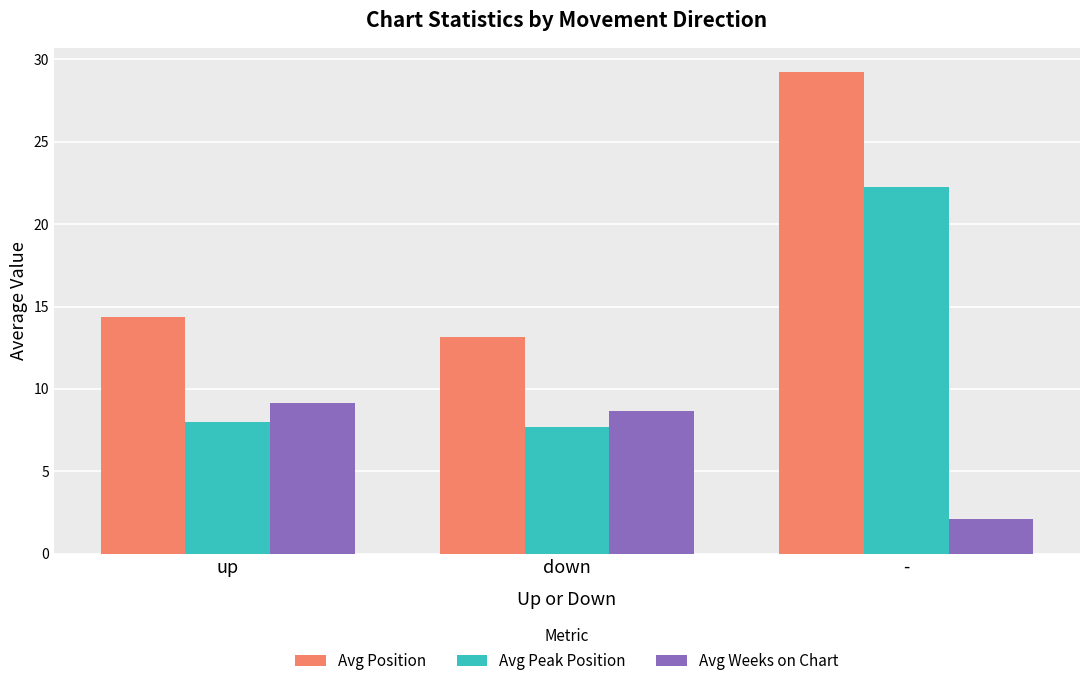

Reading right to left, what are all the values shown in this chart?

Avg Position: -=29.2	down=13.2	up=14.4
Avg Peak Position: -=22.2	down=7.7	up=8.0
Avg Weeks on Chart: -=2.1	down=8.7	up=9.2